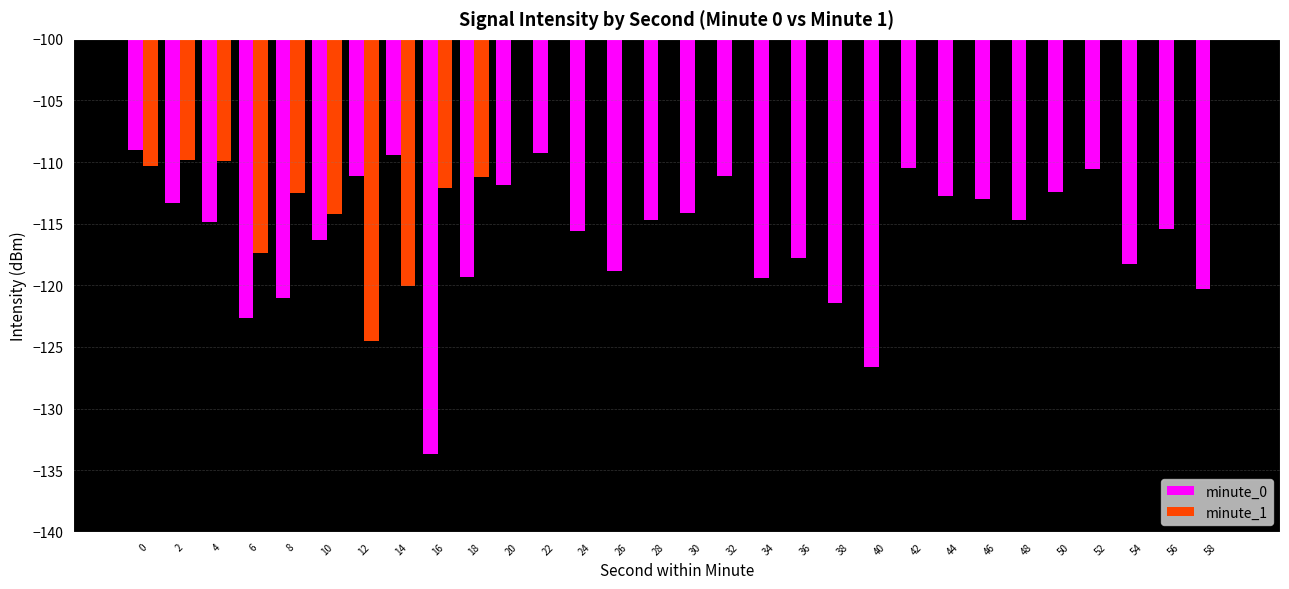

Which series has the widest spread of values?

minute_1